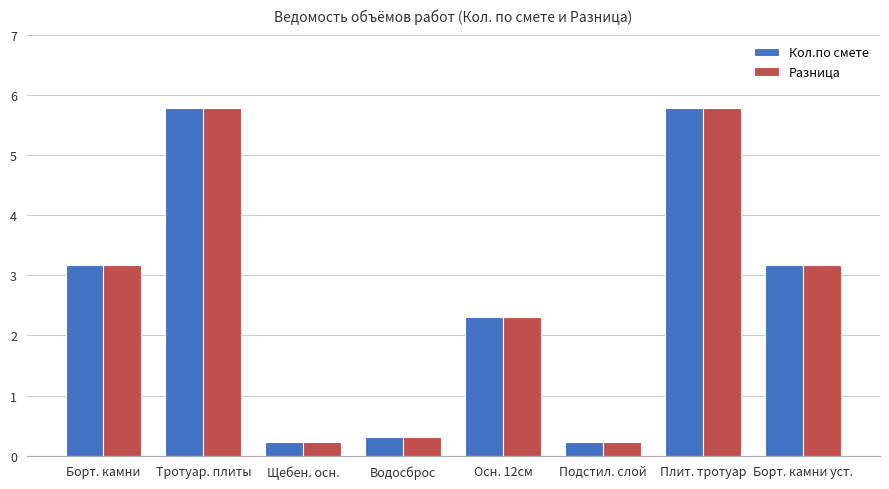

What is the label of the 1st bar from the left?

Борт. камни